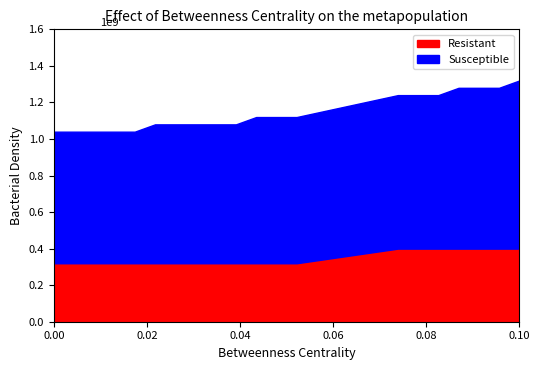

Does the chart have visible grid lines?

No